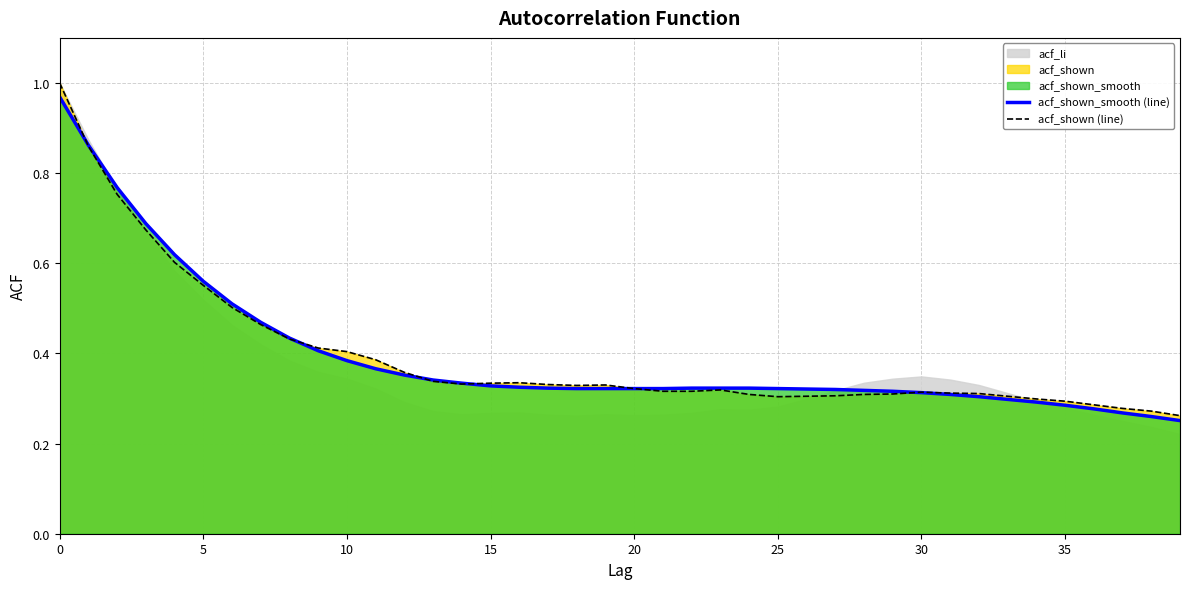

At how many categories does at least one series exceed 0?

40